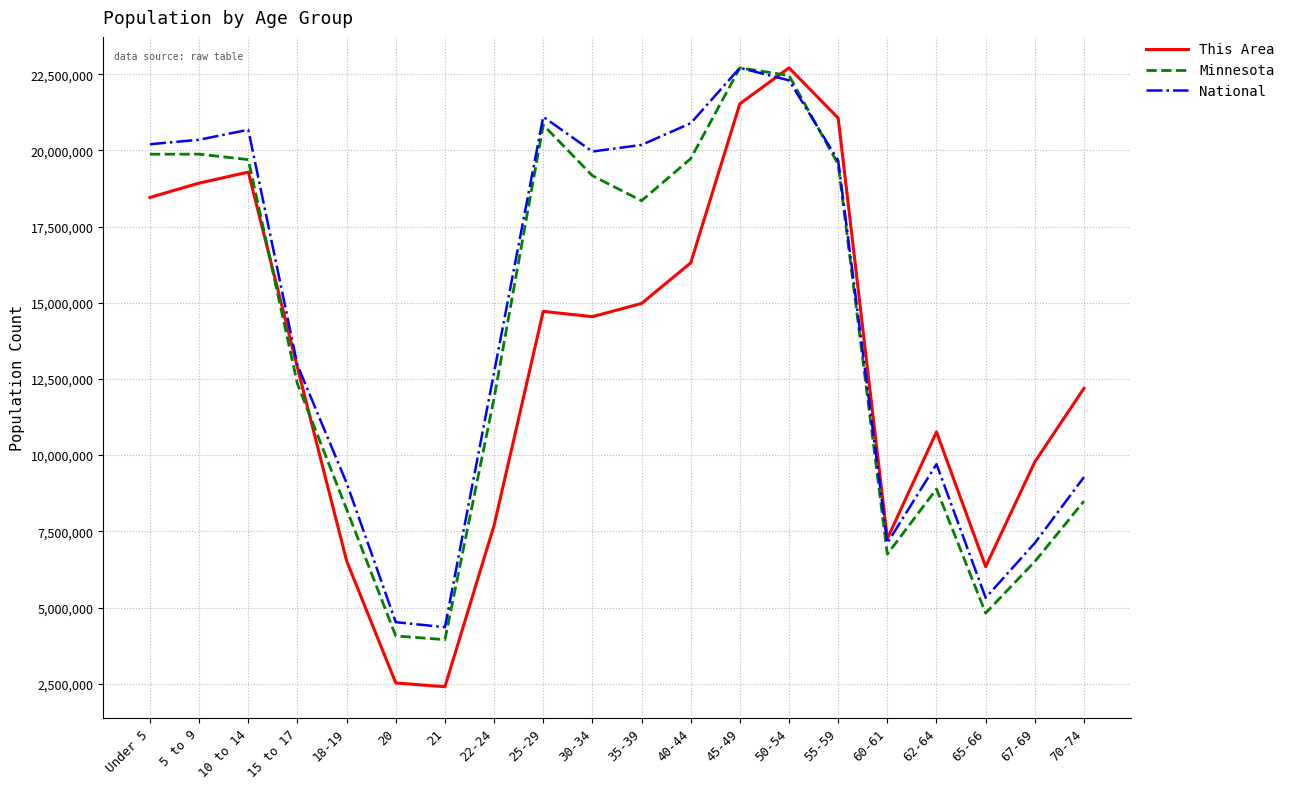

Does the chart have visible grid lines?

Yes